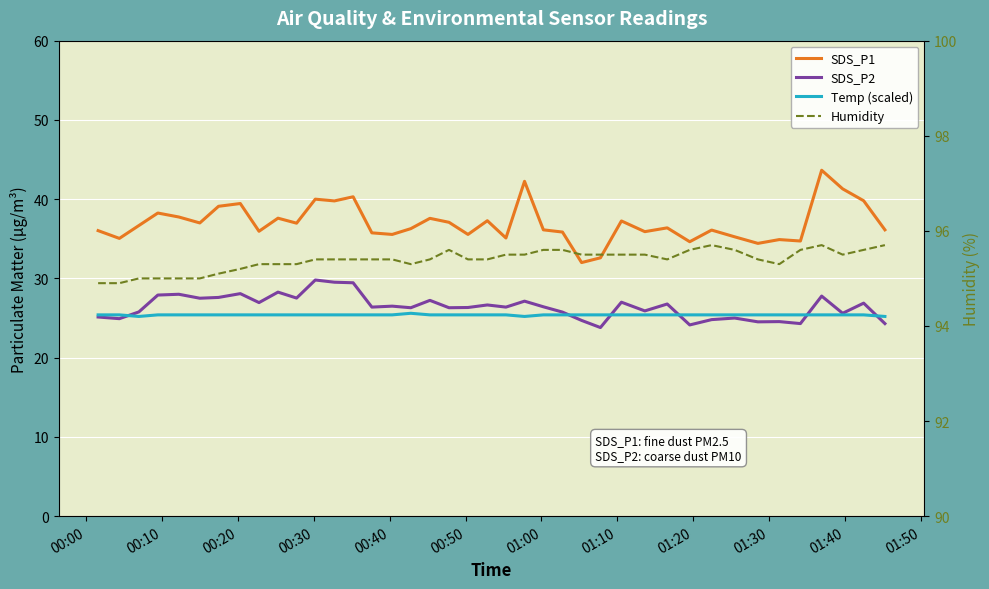

How many series are shown in this chart?

4